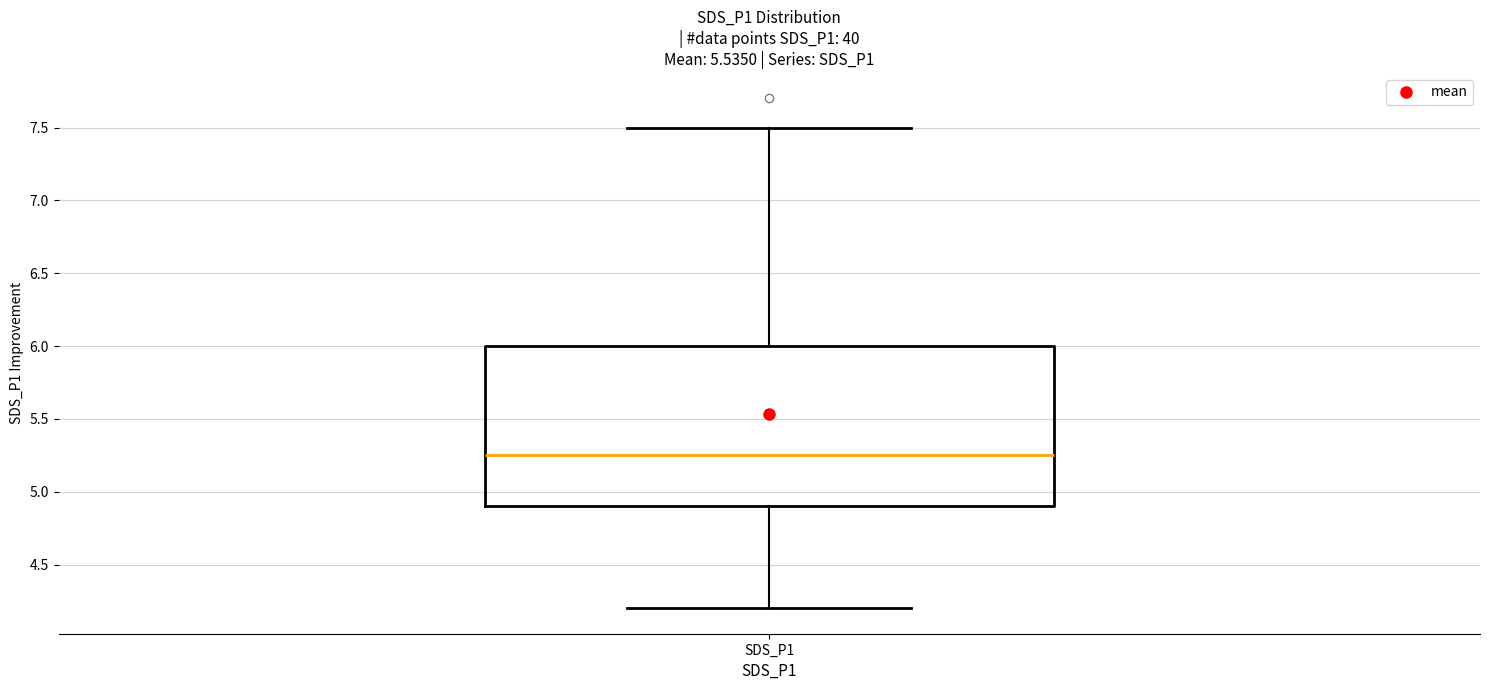

Where does the upper whisker of the box for SDS_P1 end on the y-axis? The values are not printed on the chart, so give them approximately, as read against the axis.

7.50